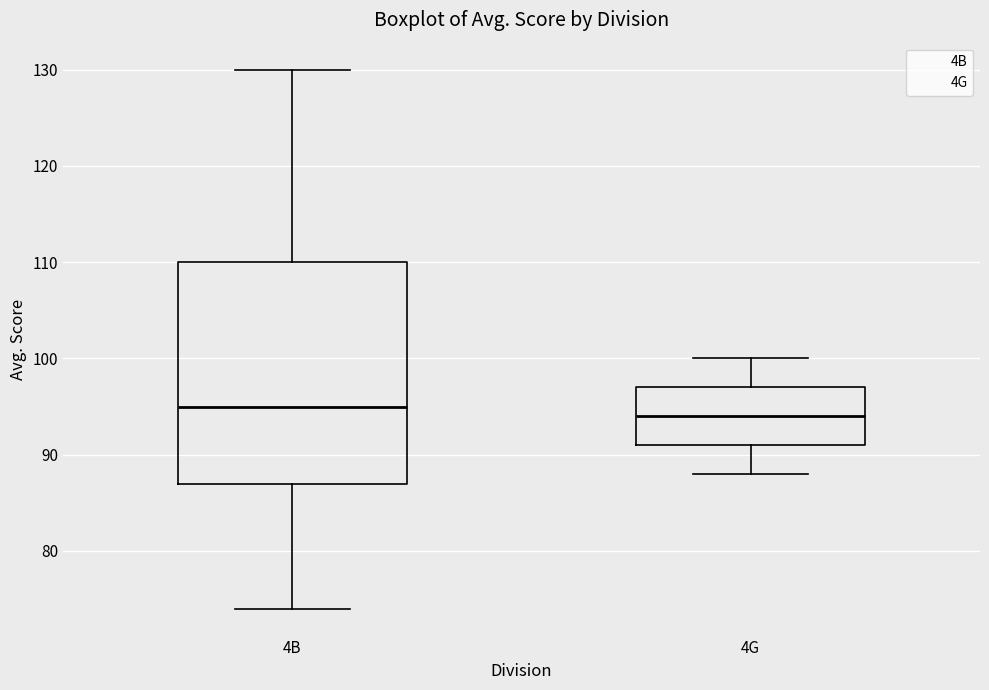

Where is the lower edge of the box for 4B on the y-axis? The values are not printed on the chart, so give them approximately, as read against the axis.

87